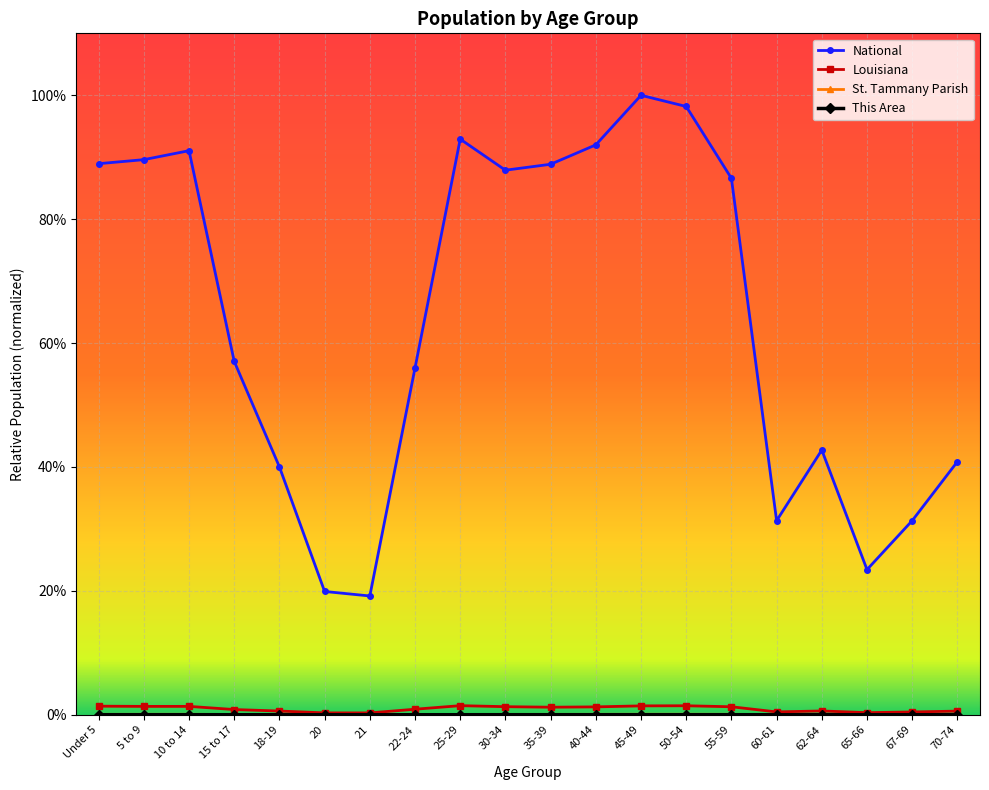

What is the sum of all Louisiana values?

0.2